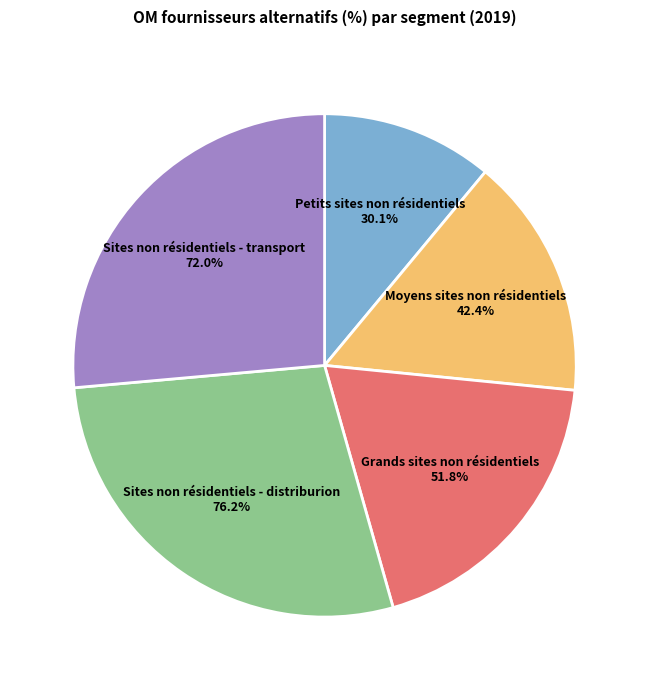

Rank the categories by value from highest to lowest.

Sites non résidentiels - distriburion, Sites non résidentiels - transport, Grands sites non résidentiels, Moyens sites non résidentiels, Petits sites non résidentiels